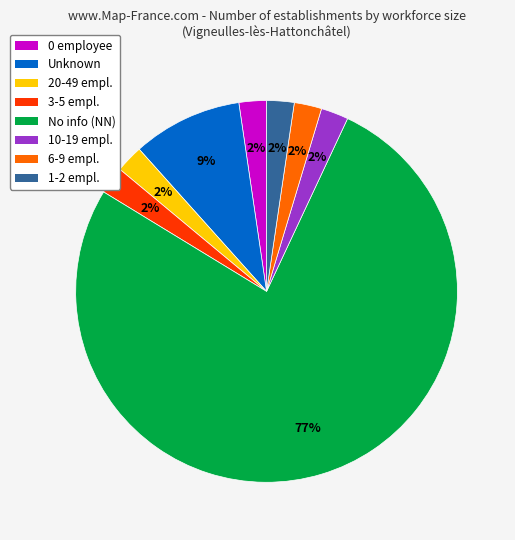

Is there any slice that represents more than half of the pie?

Yes